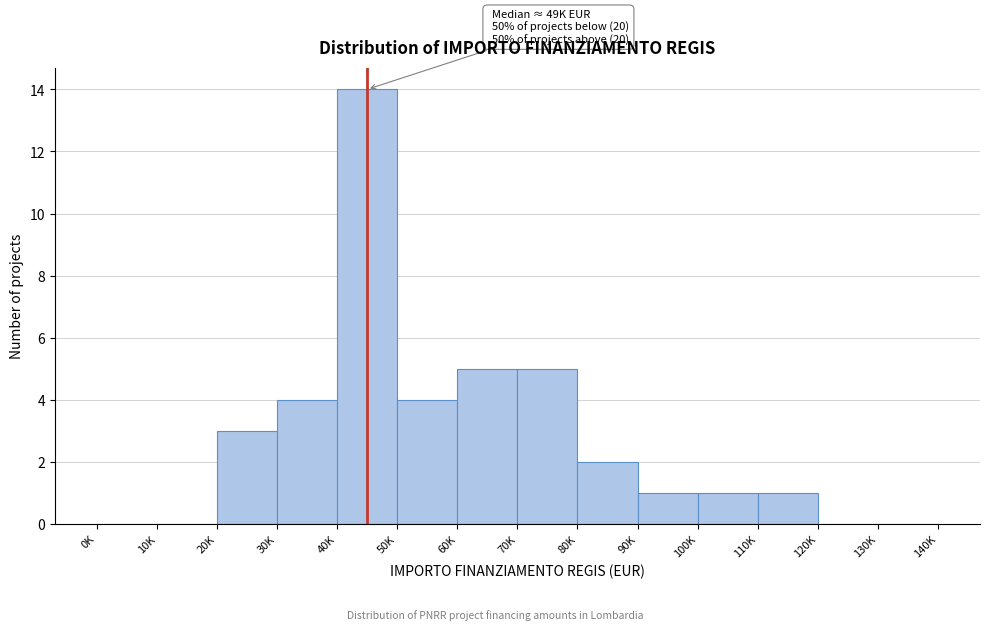

Reading left to right, what are all the values shown in this chart?

0K=0	10K=0	20K=3	30K=4	40K=14	50K=4	60K=5	70K=5	80K=2	90K=1	100K=1	110K=1	120K=0	130K=0